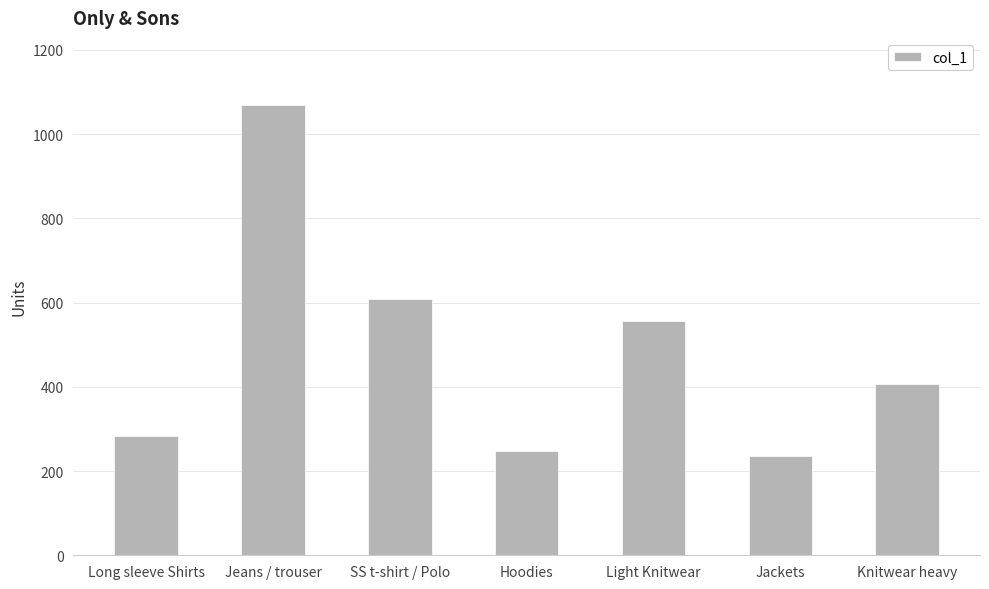

List the labels in order of value, largest first.

Jeans / trouser, SS t-shirt / Polo, Light Knitwear, Knitwear heavy, Long sleeve Shirts, Hoodies, Jackets